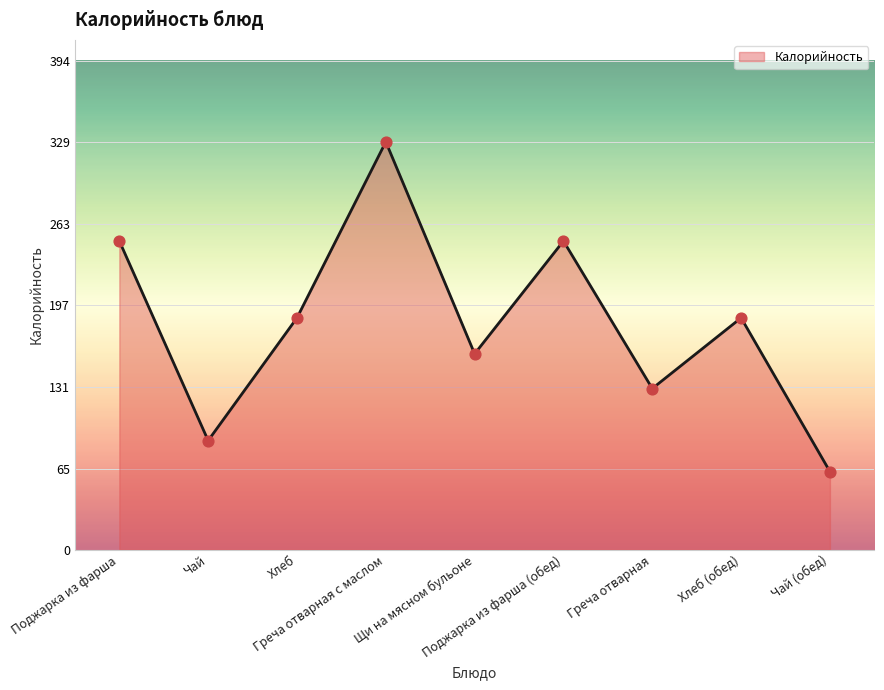

What is the change in value from Греча отварная to Хлеб (обед)?

+57